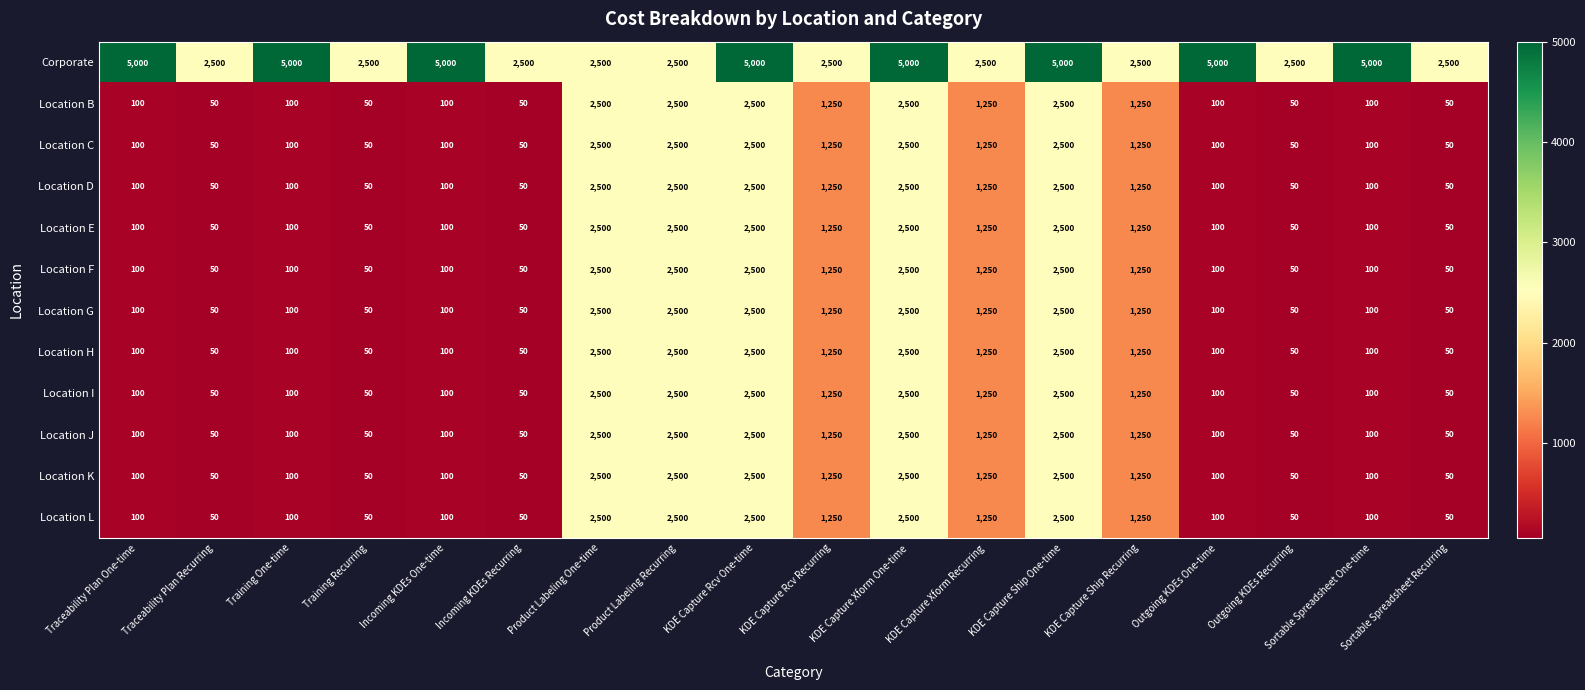

The value of Location K at KDE Capture Xform Recurring is 261. True or false?

False